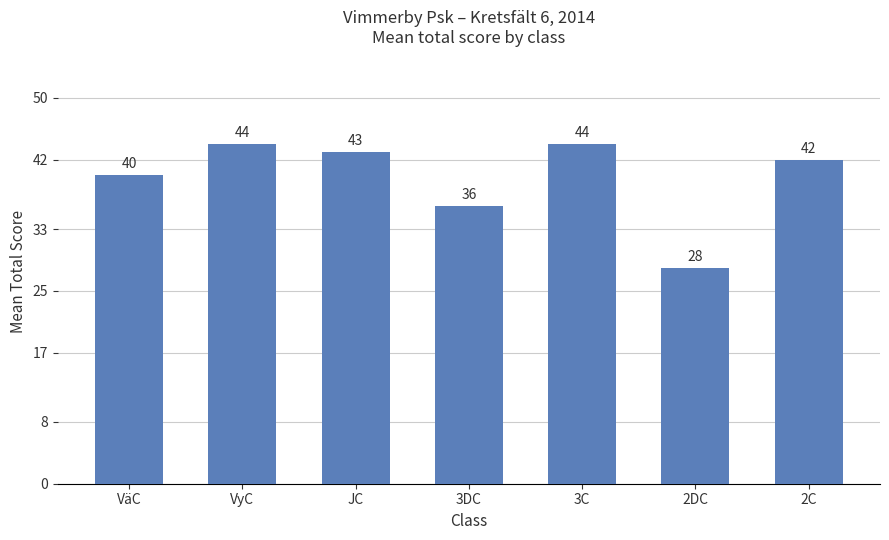

What is the label of the 5th bar from the right?

JC